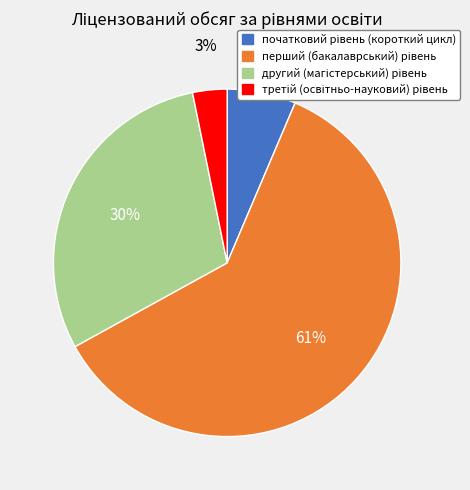

Is there any slice that represents more than half of the pie?

Yes